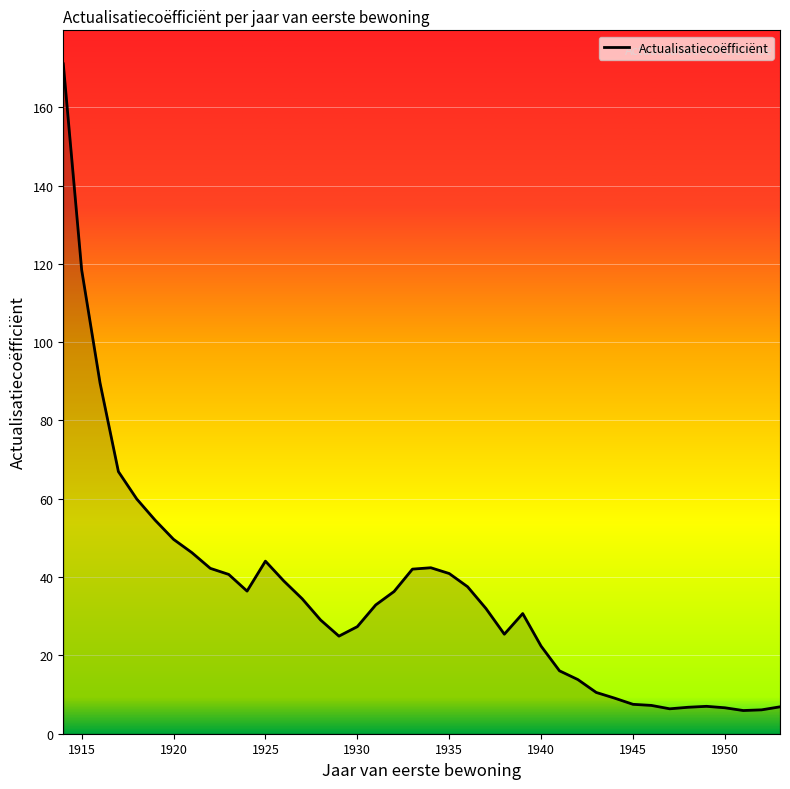

What is the minimum value shown in the chart?

5.9